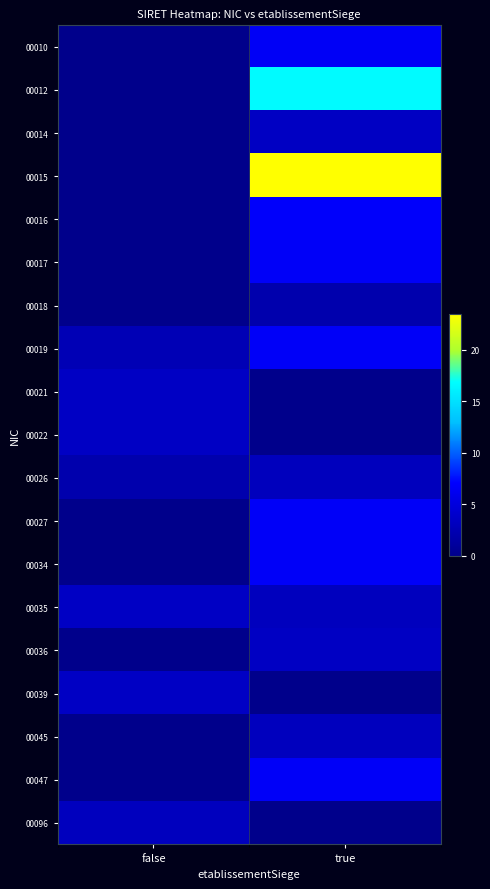

Between true and false, which is larger?

true